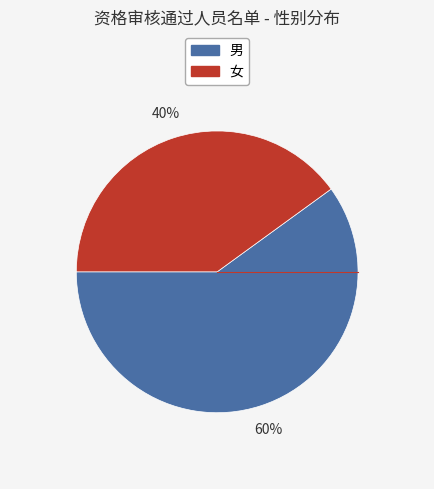

Is there a majority slice in this chart?

Yes